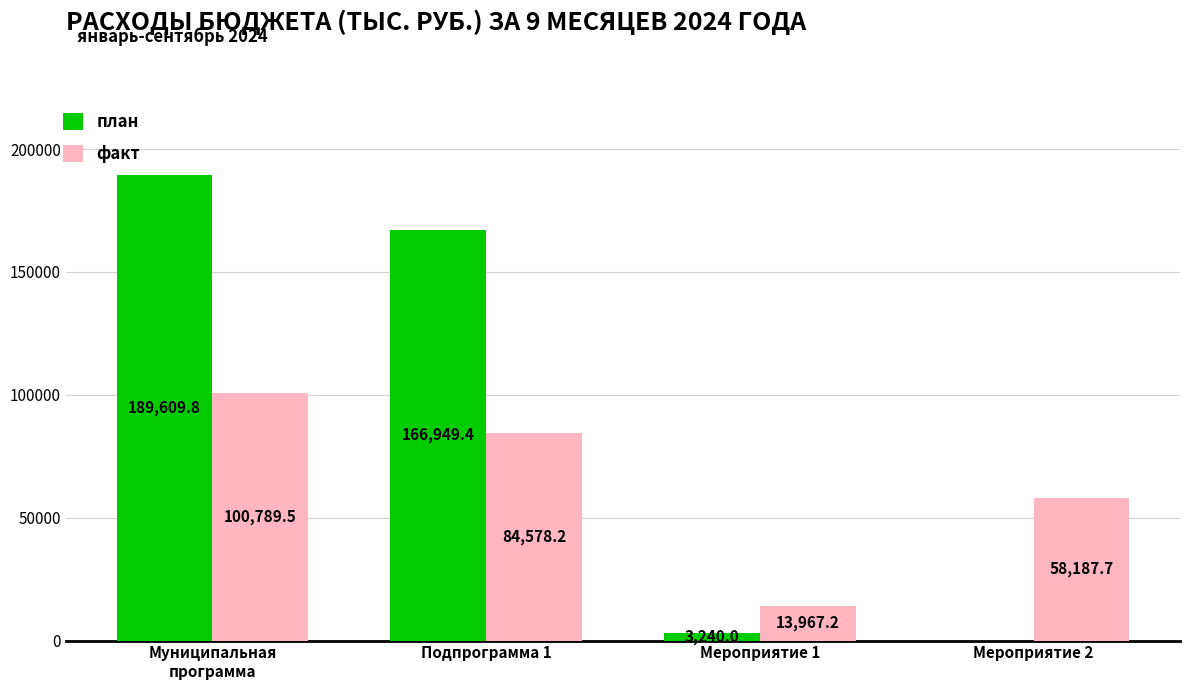

Between Подпрограмма 1 and Мероприятие 2, which series saw the biggest shift?

план